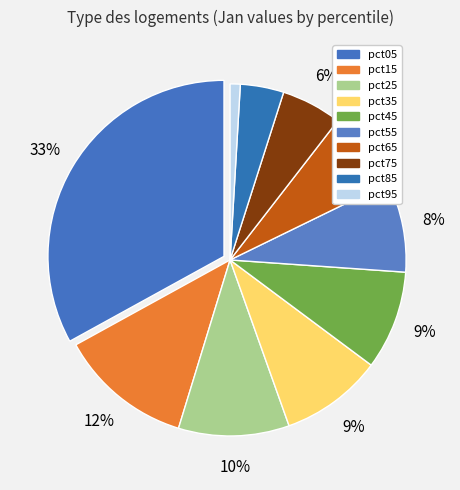

What percentage is the pct45 slice, to the nearest percent?

9%